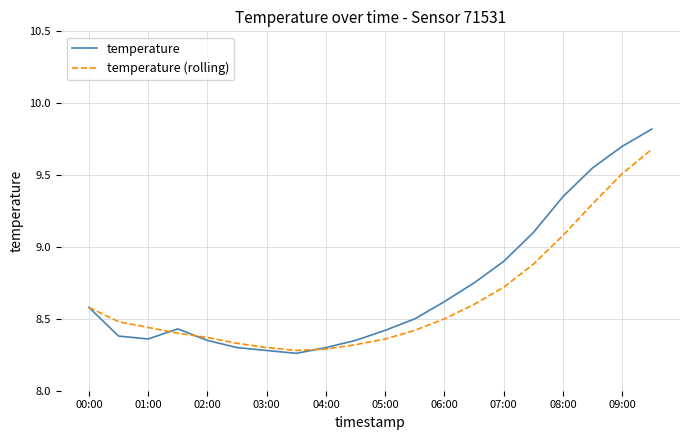

What is the maximum value shown in the chart?

9.8